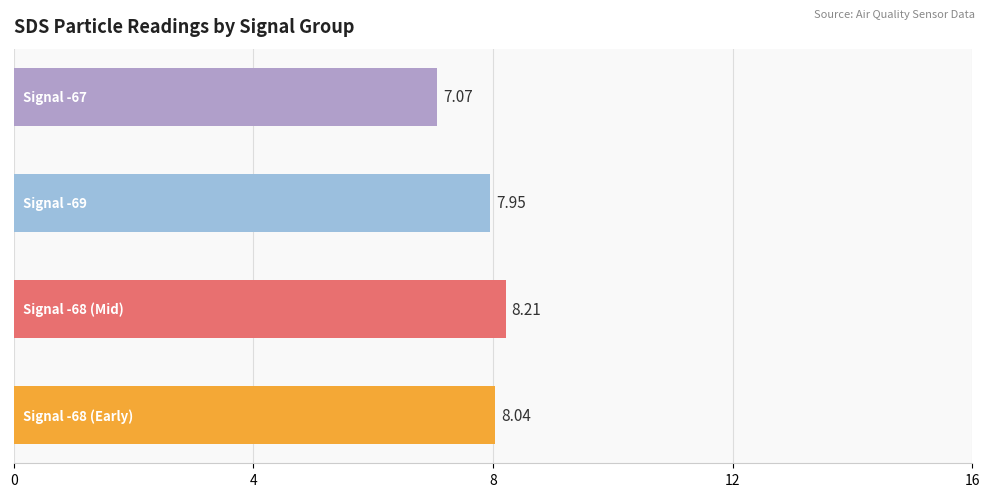

Are the bars horizontal?

Yes